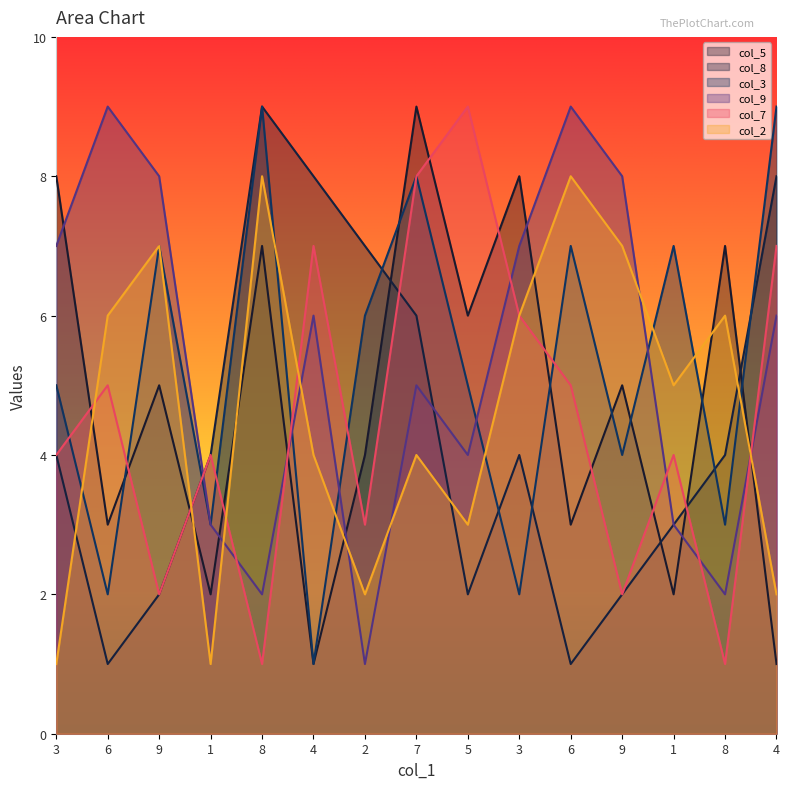

What is the average value of the col_7 series?

5